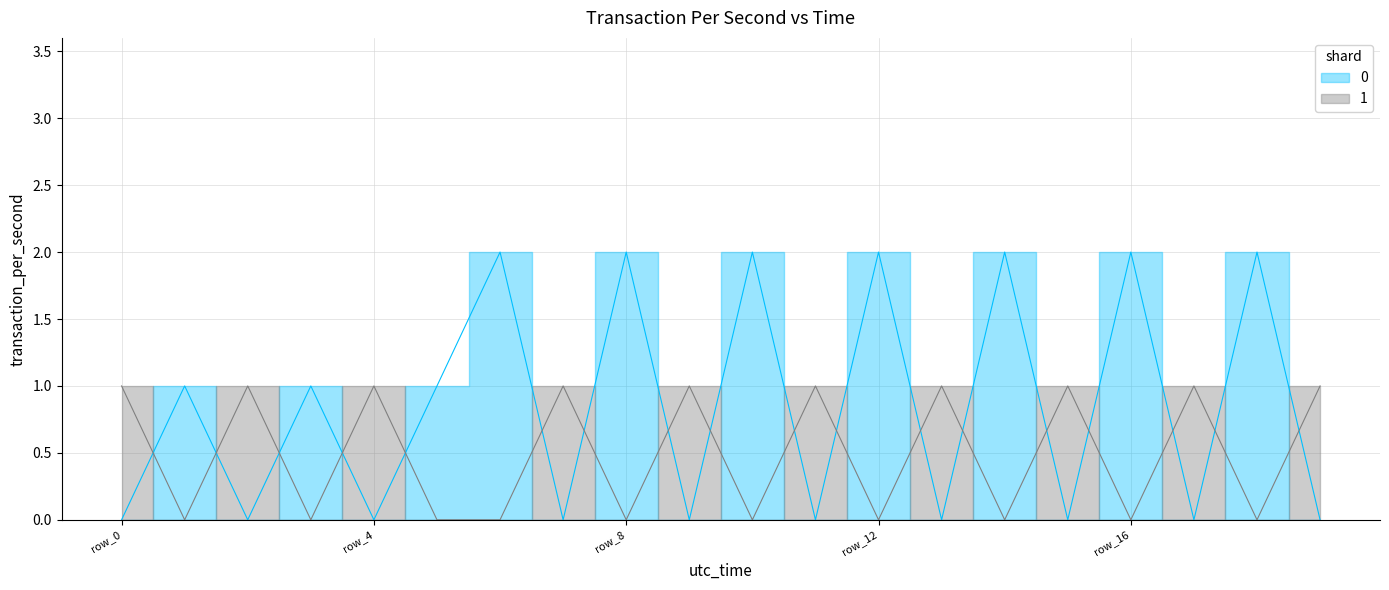

What is the maximum value shown in the chart?

2